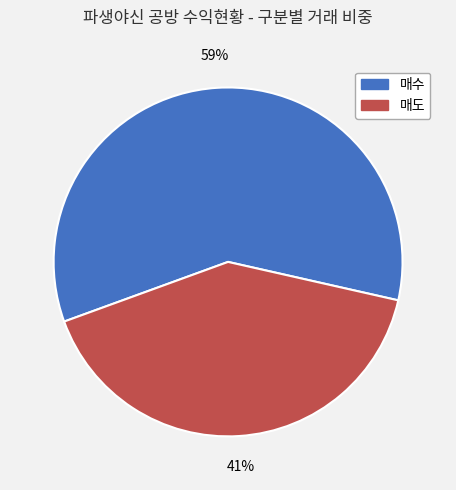

What is the smallest slice in the pie chart?

매도